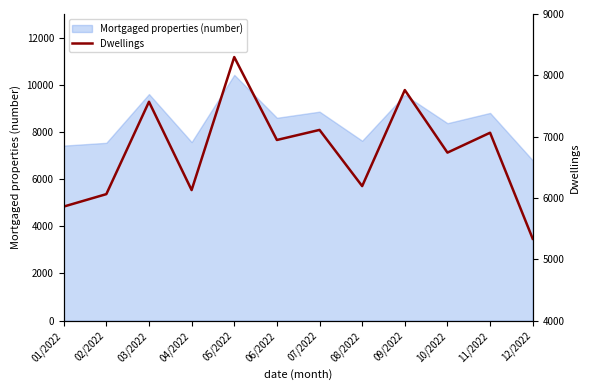

Is it true that Mortgaged properties (number) equals 6797 at 12/2022?

True